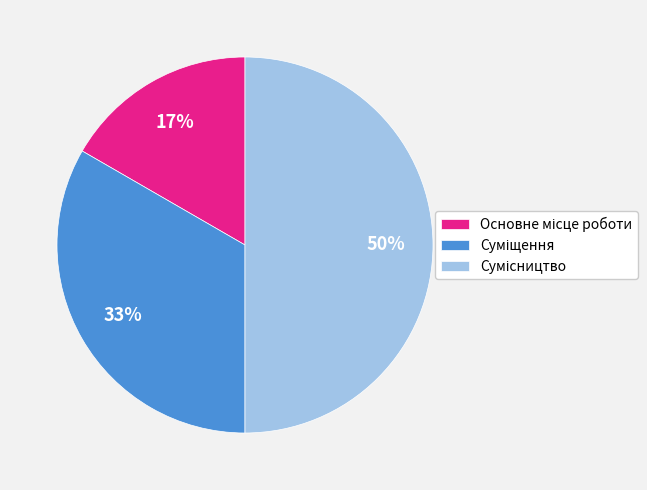

To the nearest percent, what is the difference between the largest and smallest slice percentages?

33%